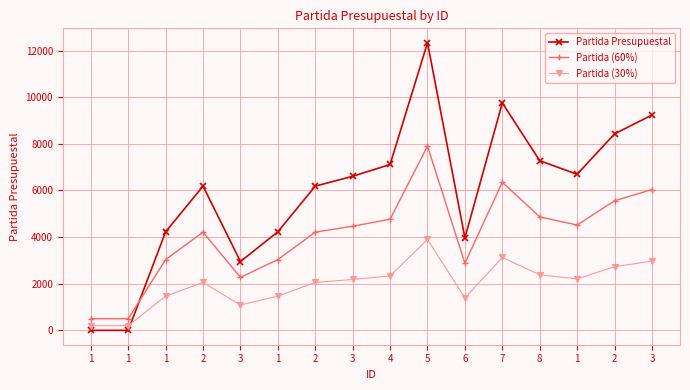

Which has a higher value, 1 or 2?

1